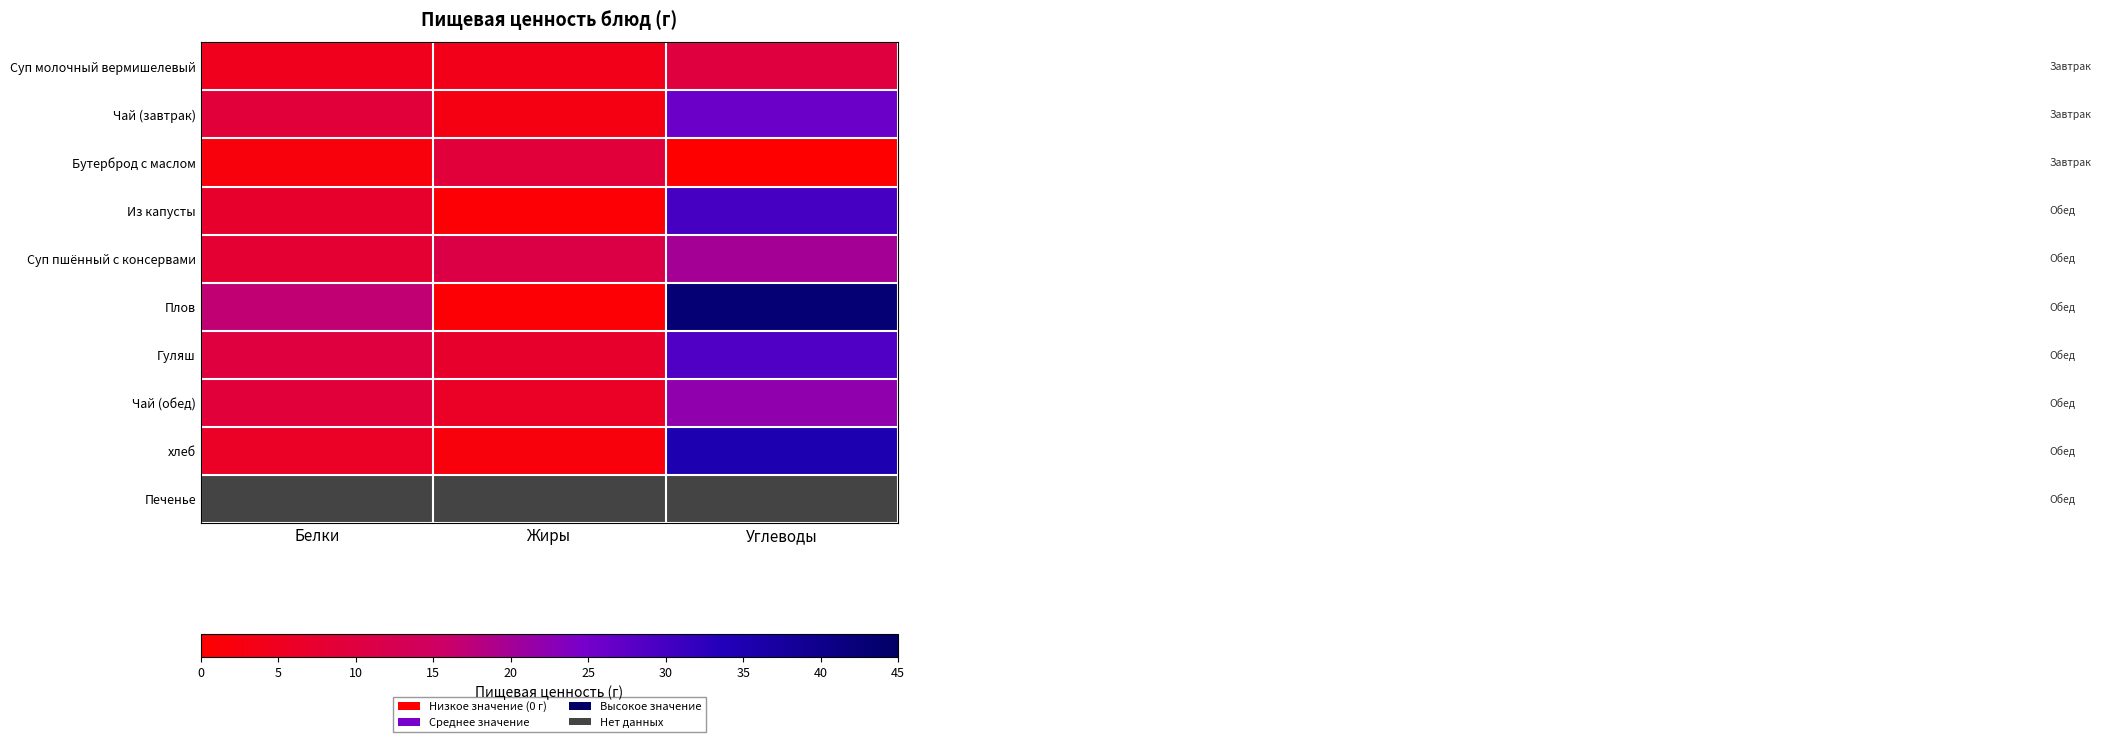

How many data points in Чай (завтрак) are less than 9?

1